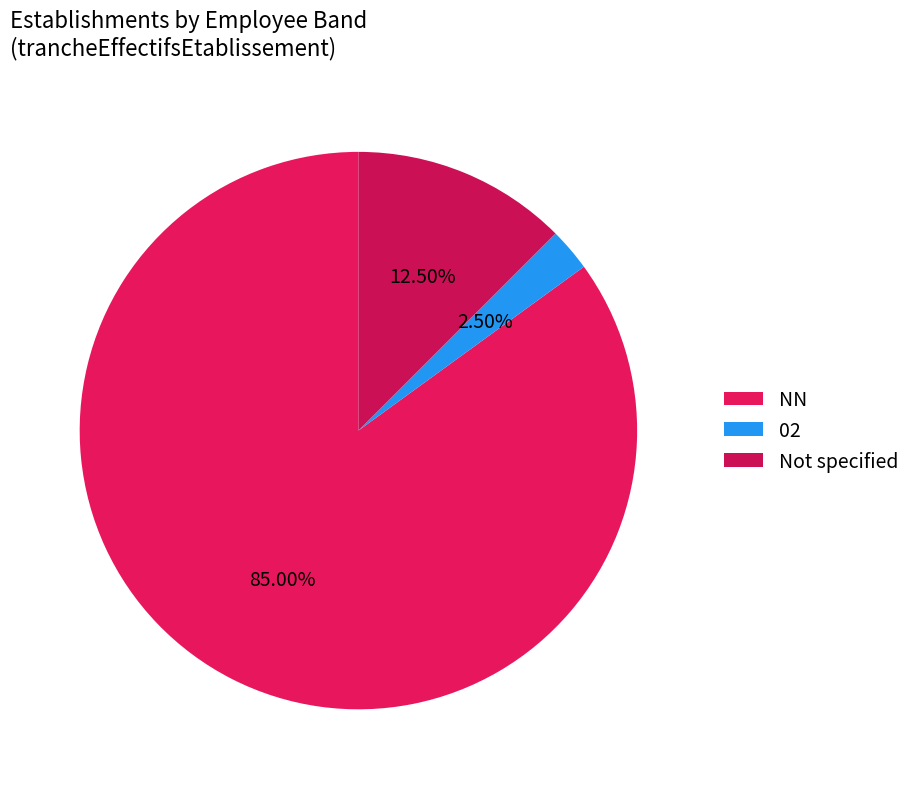

Which has a higher value, NN or 02?

NN